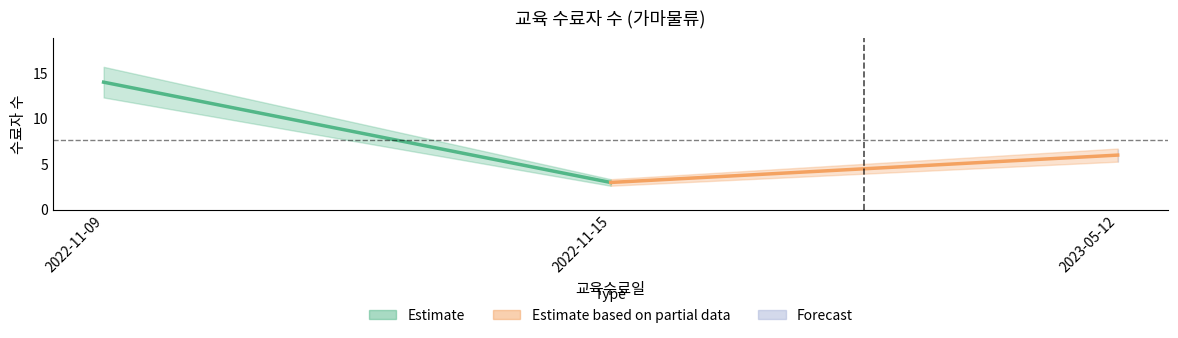

Which label corresponds to the largest value in the chart?

2022-11-09